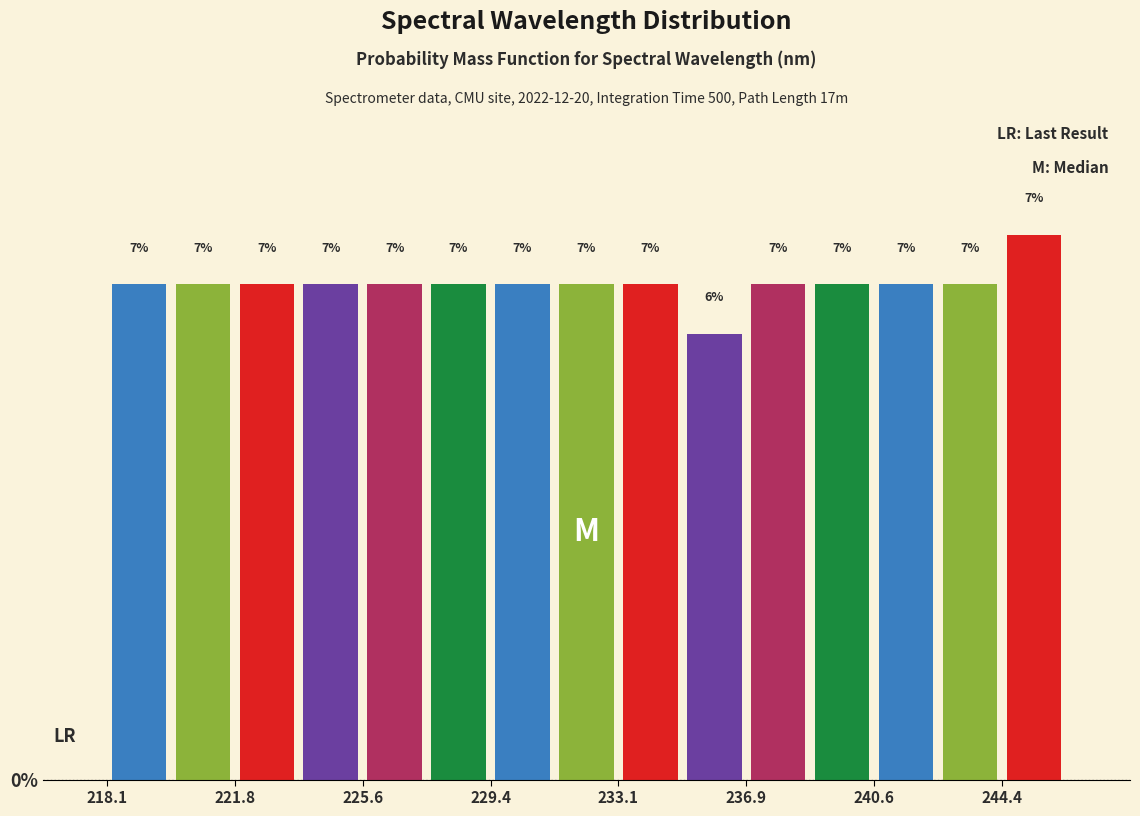

Around what value on the x-axis is the tallest bar? Give the approximate position of its centre, as read against the axis.

245.5